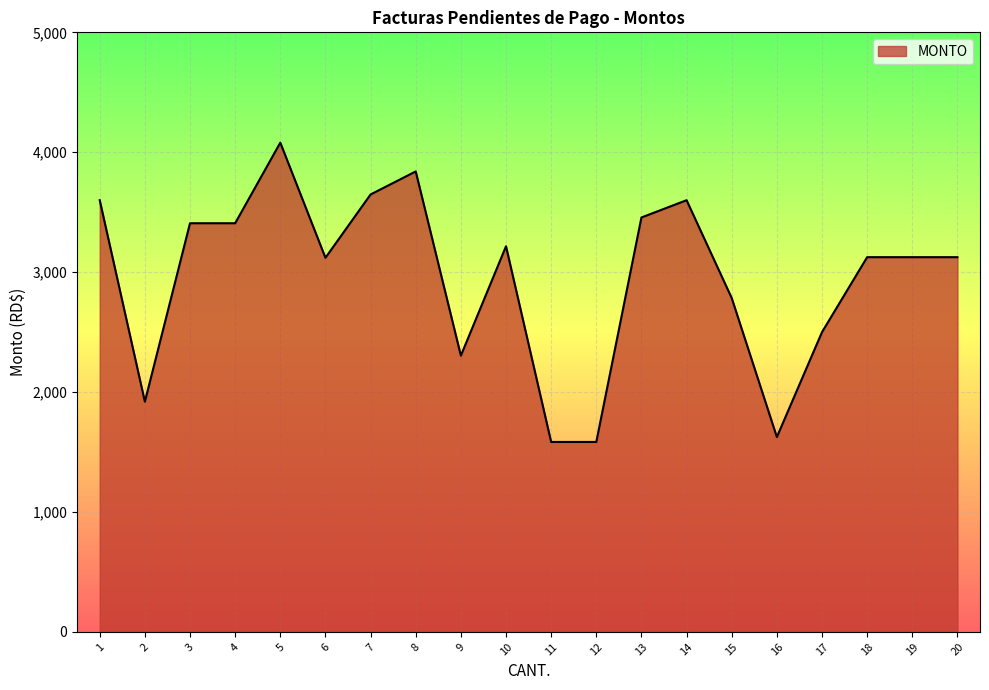

How many categories are shown in the chart?

20